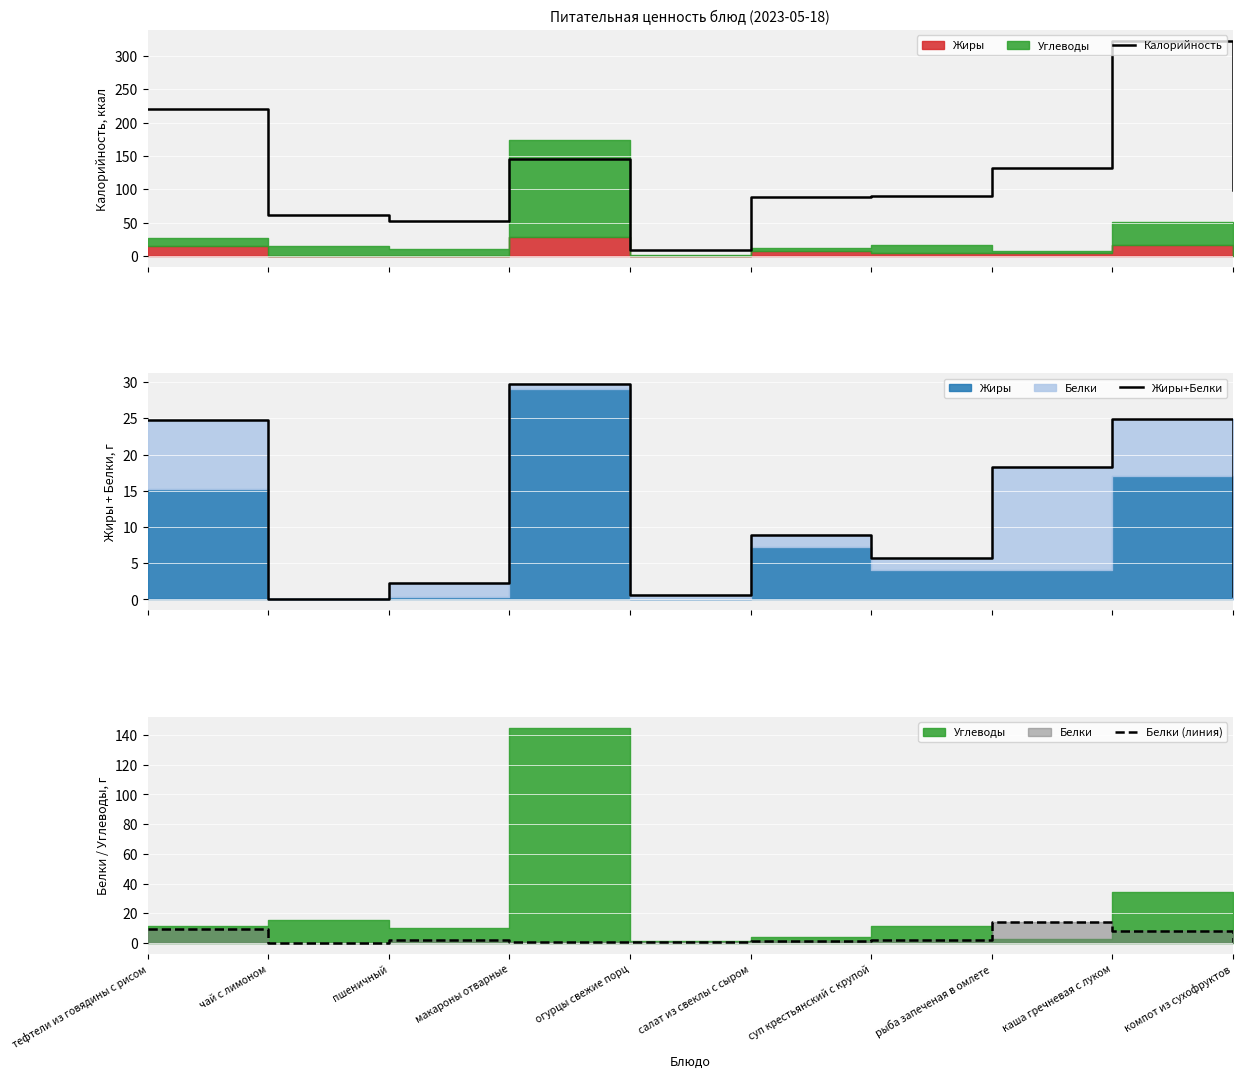

What is the highest value of the Жиры+Белки series?

29.7